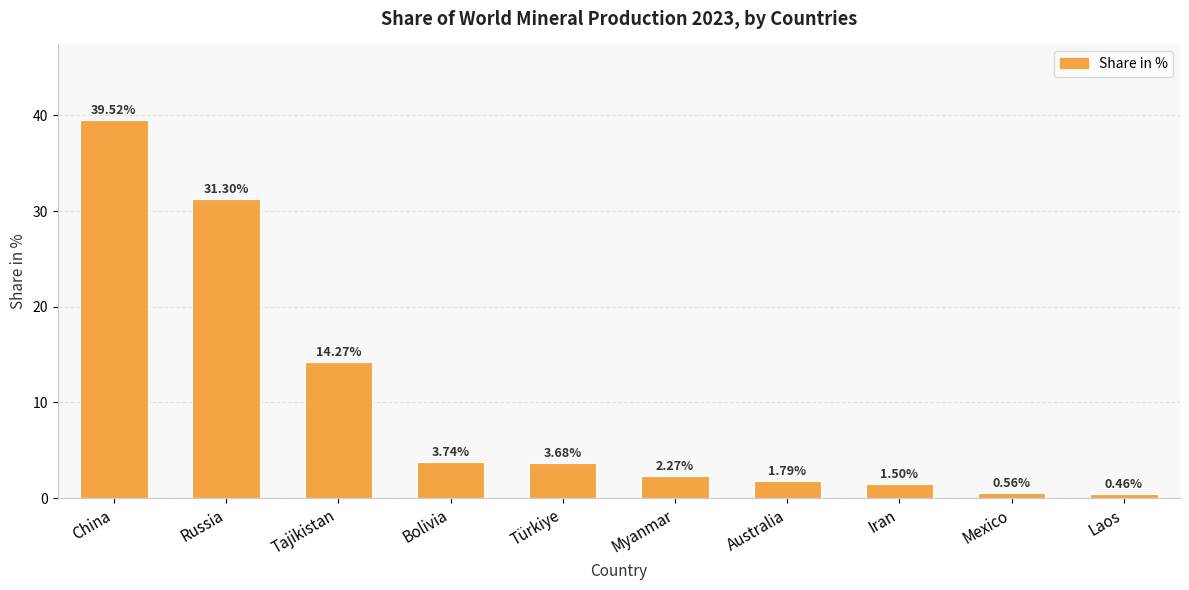

How many bars are there in total?

10